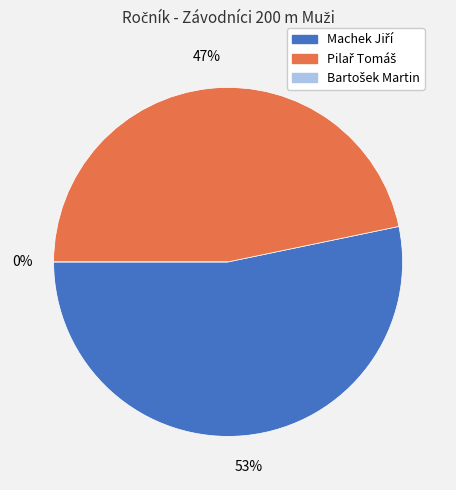

Is there any slice that represents more than half of the pie?

Yes